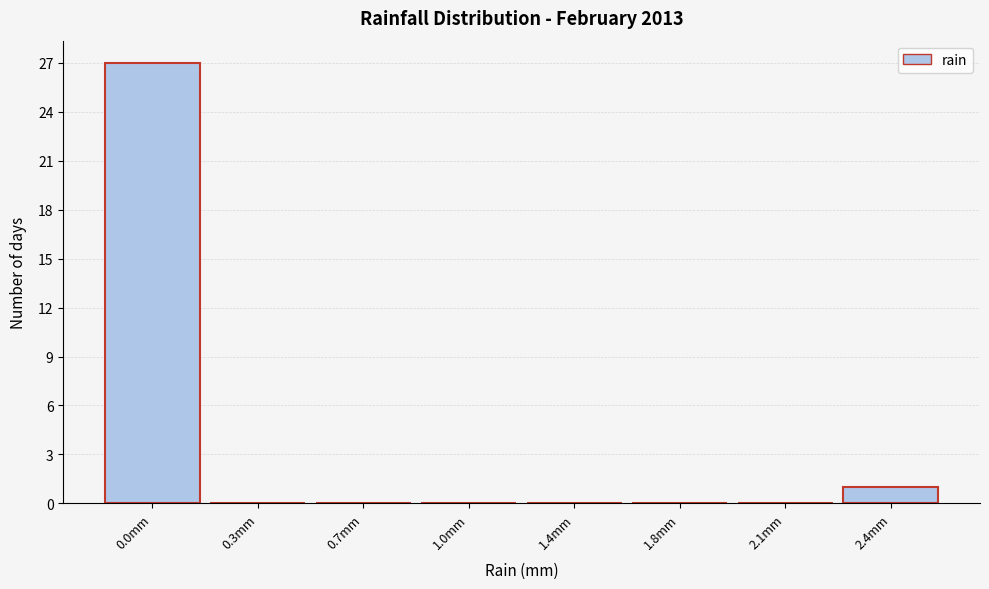

Reading right to left, transcribe all the data shown in this chart.

2.4mm=1	2.1mm=0	1.8mm=0	1.4mm=0	1.0mm=0	0.7mm=0	0.3mm=0	0.0mm=27